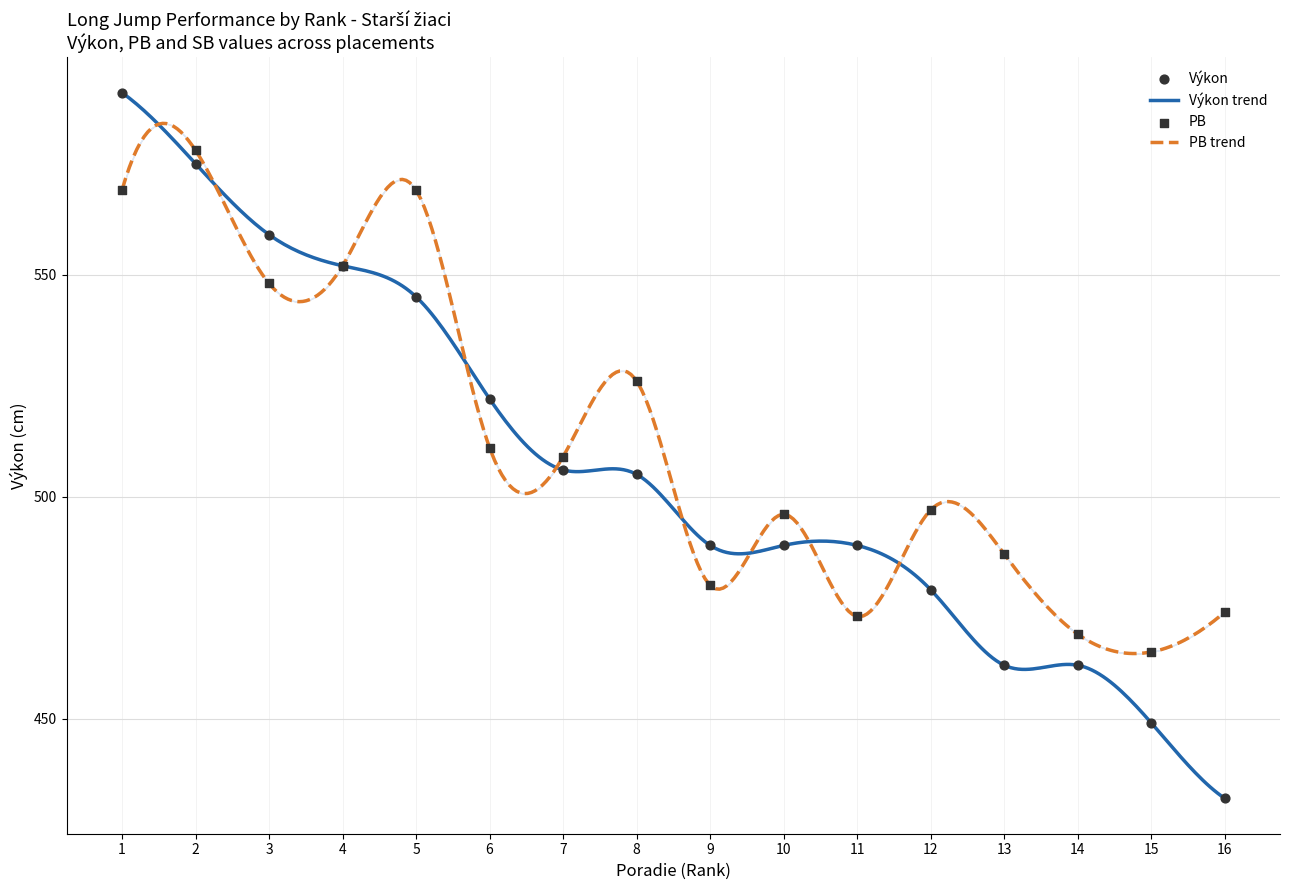

Which series contains the highest Y value?

Výkon